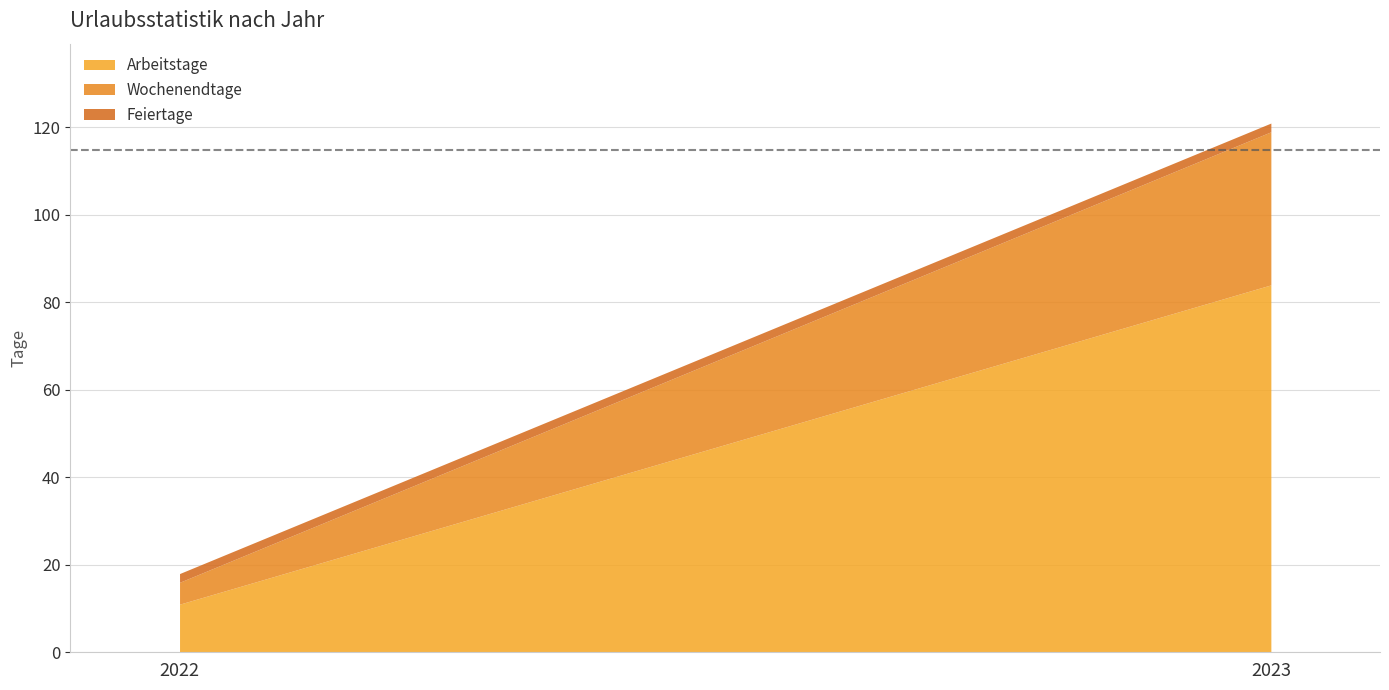

Is it true that Wochenendtage equals 2 at 2022?

False